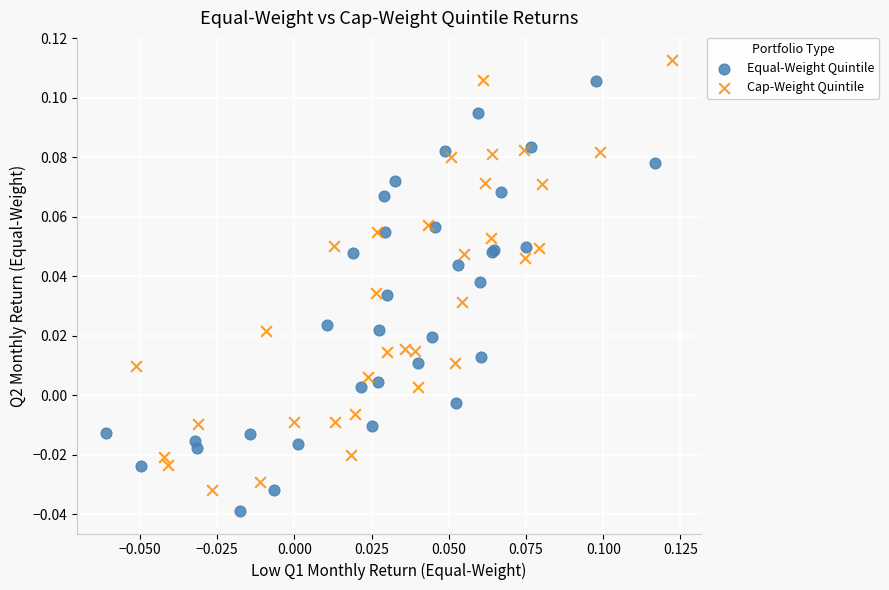

Which series has the largest Y range (max minus min)?

Equal-Weight Quintile